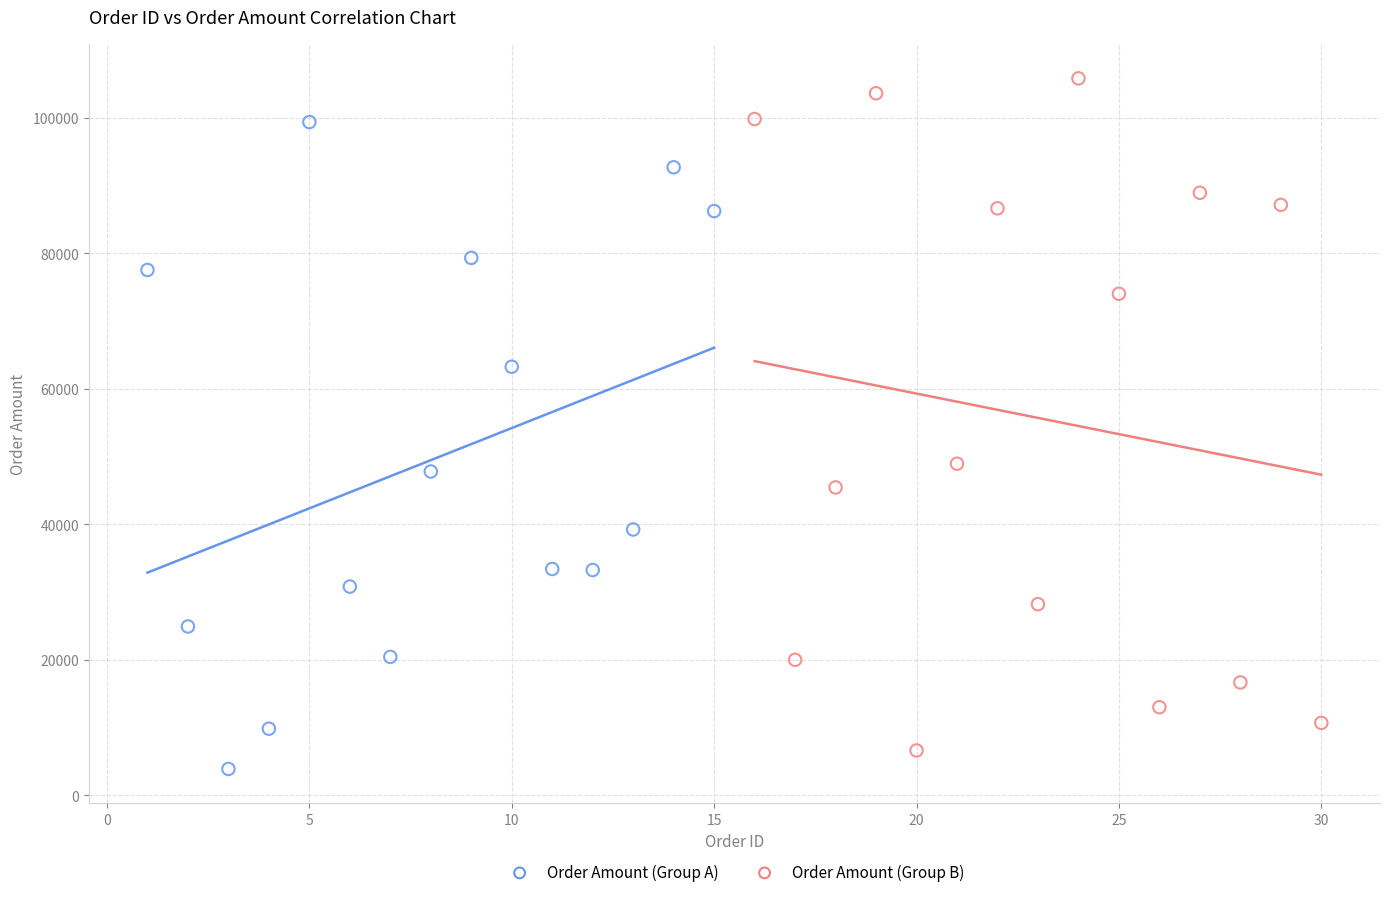

Which series reaches the minimum Y coordinate?

Order Amount (Group A)